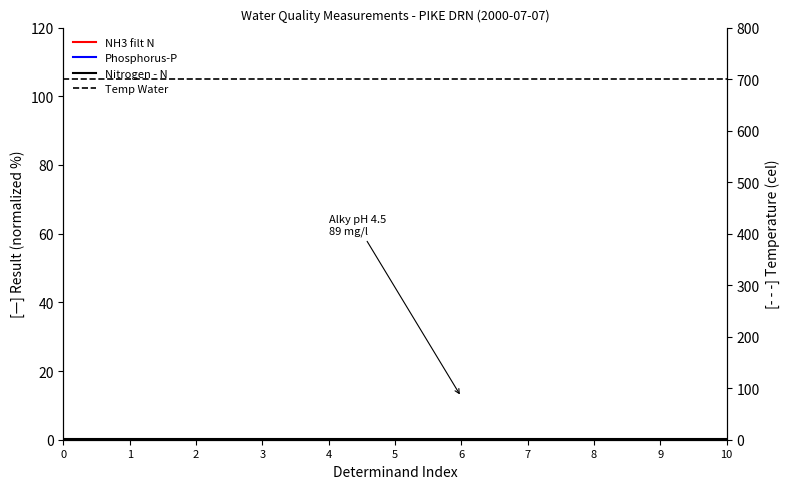

Reading left to right, what are all the values shown in this chart?

NH3 filt N: 0=0.0	1=0.0	2=0.0	3=0.0	4=0.0	5=0.0	6=0.0	7=0.0	8=0.0	9=0.0	10=0.0
Phosphorus-P: 0=0.0	1=0.0	2=0.0	3=0.0	4=0.0	5=0.0	6=0.0	7=0.0	8=0.0	9=0.0	10=0.0
Nitrogen - N: 0=0.2	1=0.2	2=0.2	3=0.2	4=0.2	5=0.2	6=0.2	7=0.2	8=0.2	9=0.2	10=0.2
Temp Water: 0=700.0	1=700.0	2=700.0	3=700.0	4=700.0	5=700.0	6=700.0	7=700.0	8=700.0	9=700.0	10=700.0